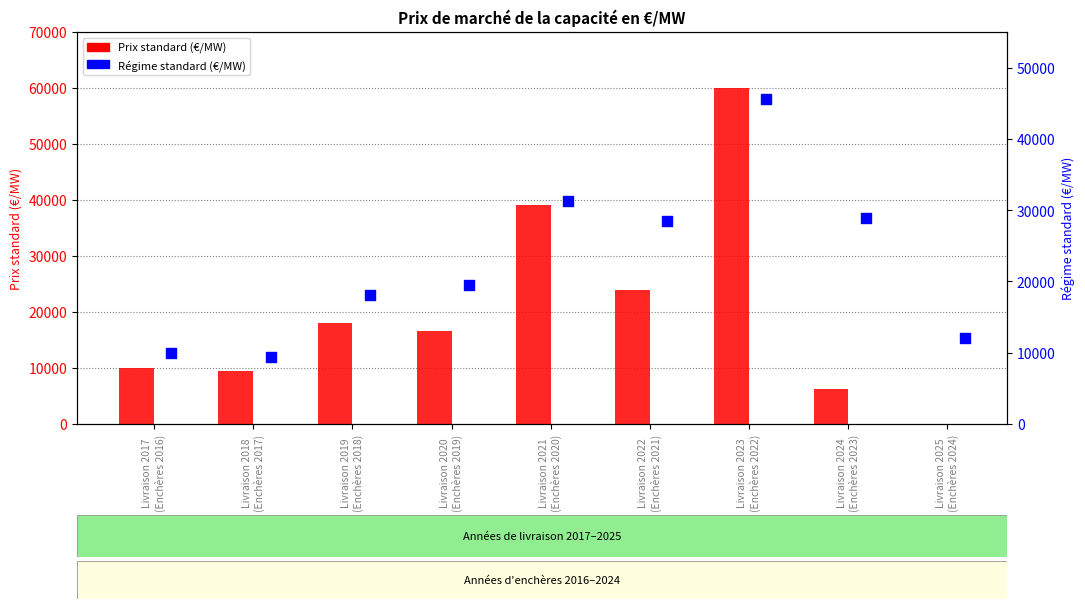

Which series has the largest total across all categories?

Régime standard (€/MW)